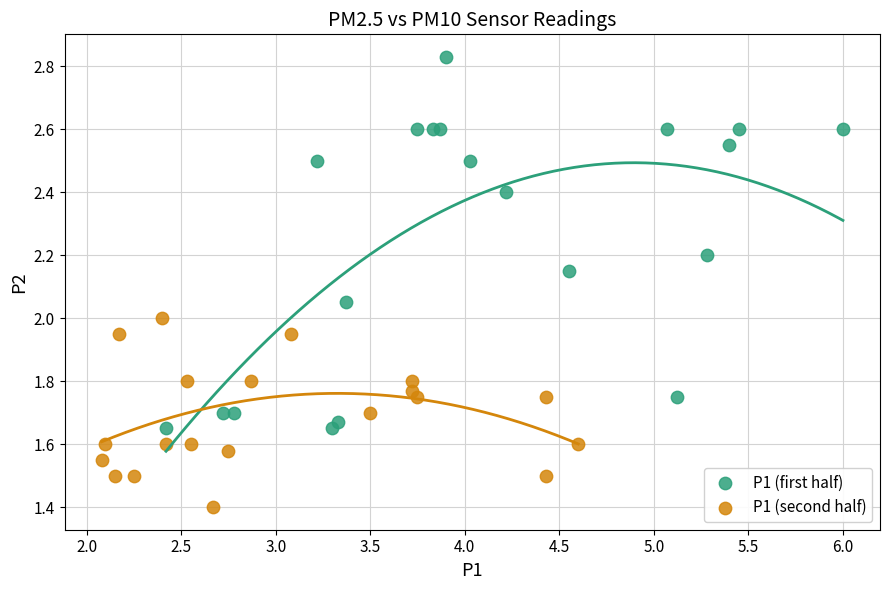

Which series reaches the maximum Y coordinate?

P1 (first half)